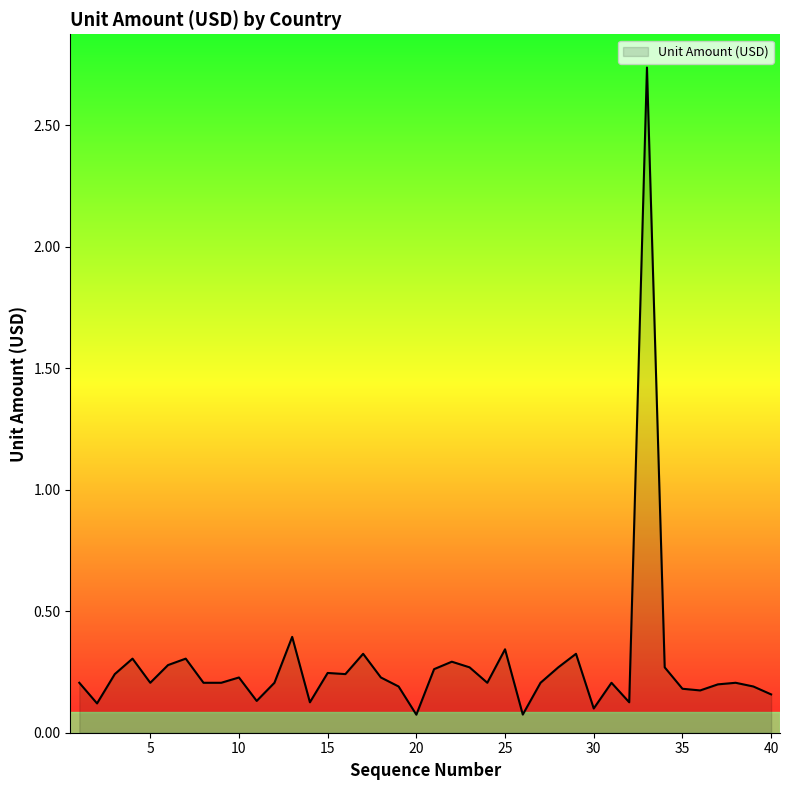

Reading left to right, list all the values displayed in this chart.

0.2	0.1	0.2	0.3	0.2	0.3	0.3	0.2	0.2	0.2	0.1	0.2	0.4	0.1	0.2	0.2	0.3	0.2	0.2	0.1	0.3	0.3	0.3	0.2	0.3	0.1	0.2	0.3	0.3	0.1	0.2	0.1	2.7	0.3	0.2	0.2	0.2	0.2	0.2	0.2